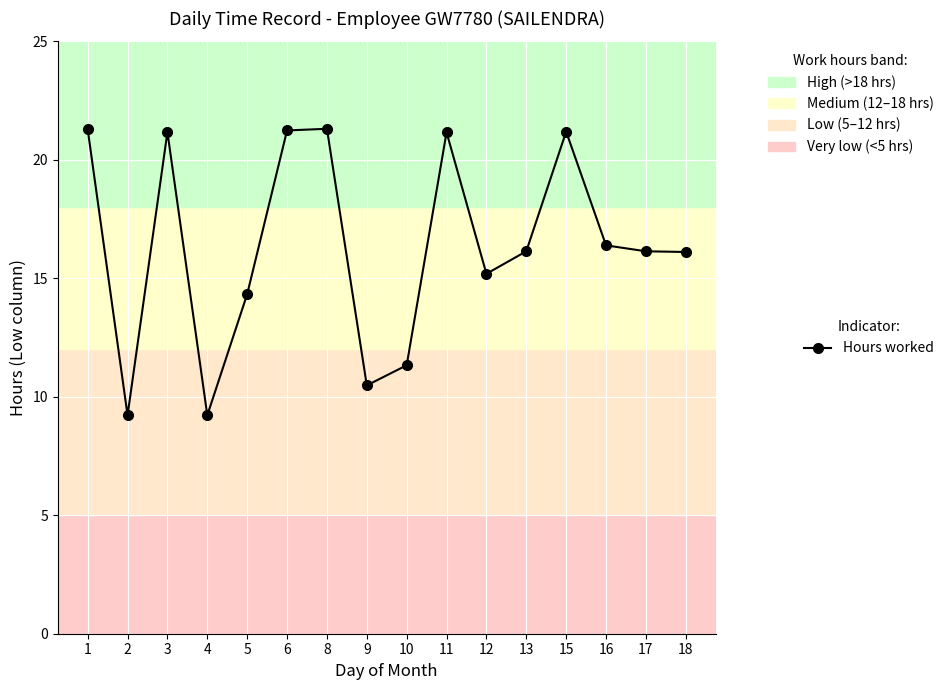

Read the value at 11.

21.2